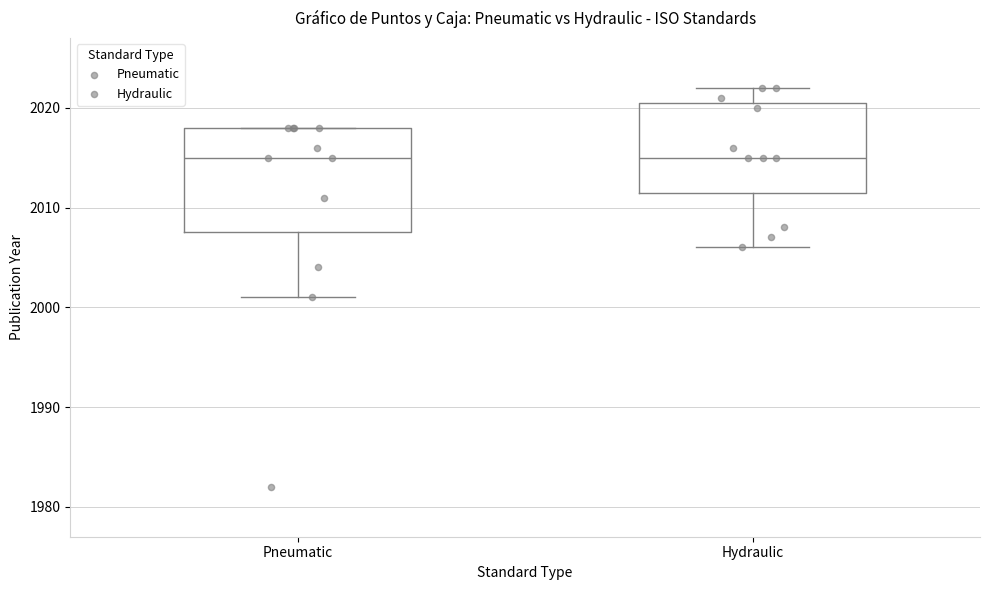

Where is the upper edge of the box for Pneumatic on the y-axis? The values are not printed on the chart, so give them approximately, as read against the axis.

2018